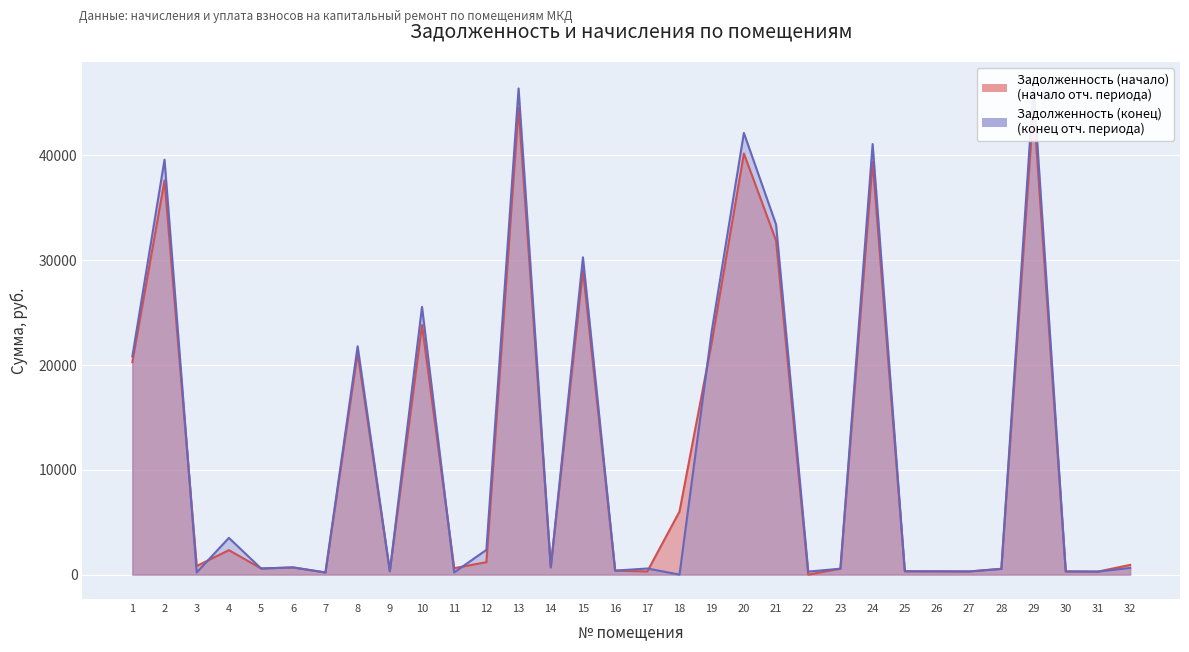

Does the chart display data point markers on the line(s)?

No